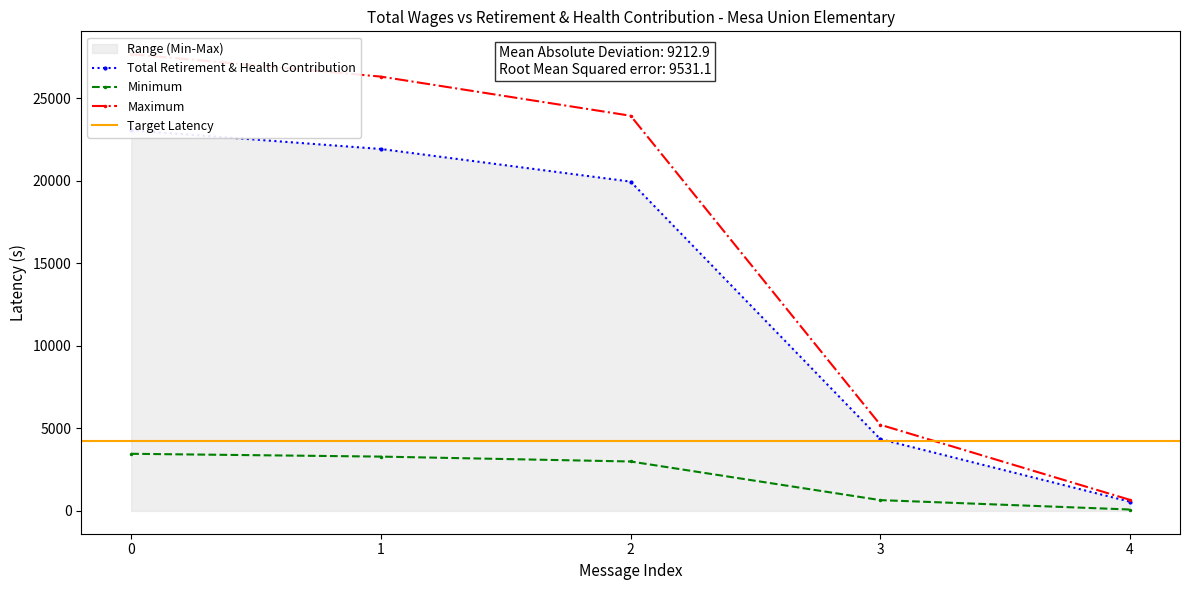

True or false: Minimum has more than 1 points higher than both neighbors.

False